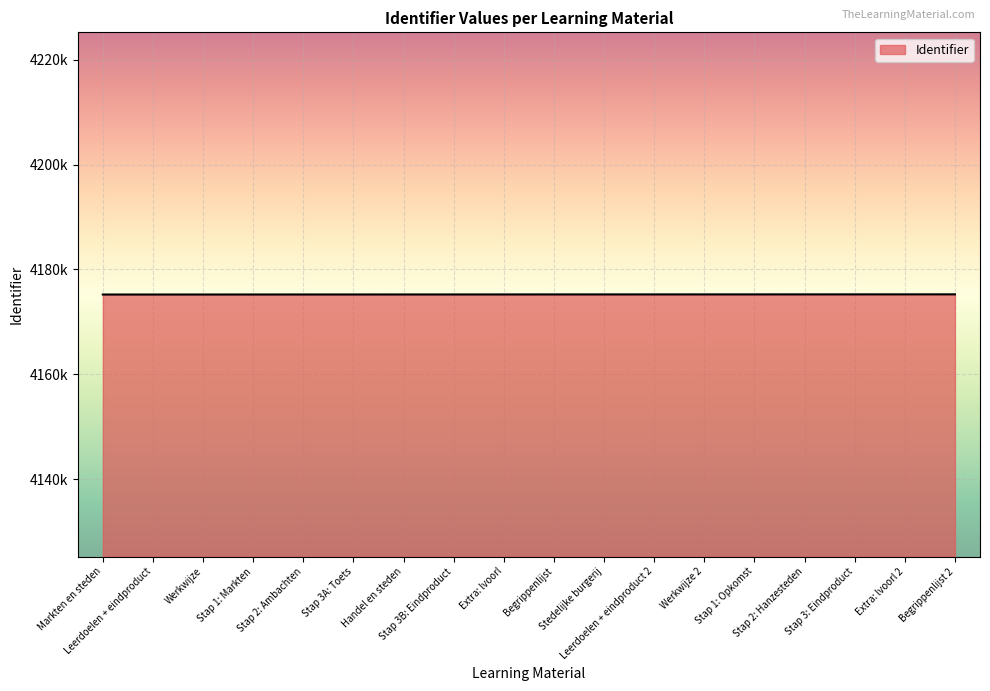

Where is the data nearest to the value 4175235?

Extra: lvoorl